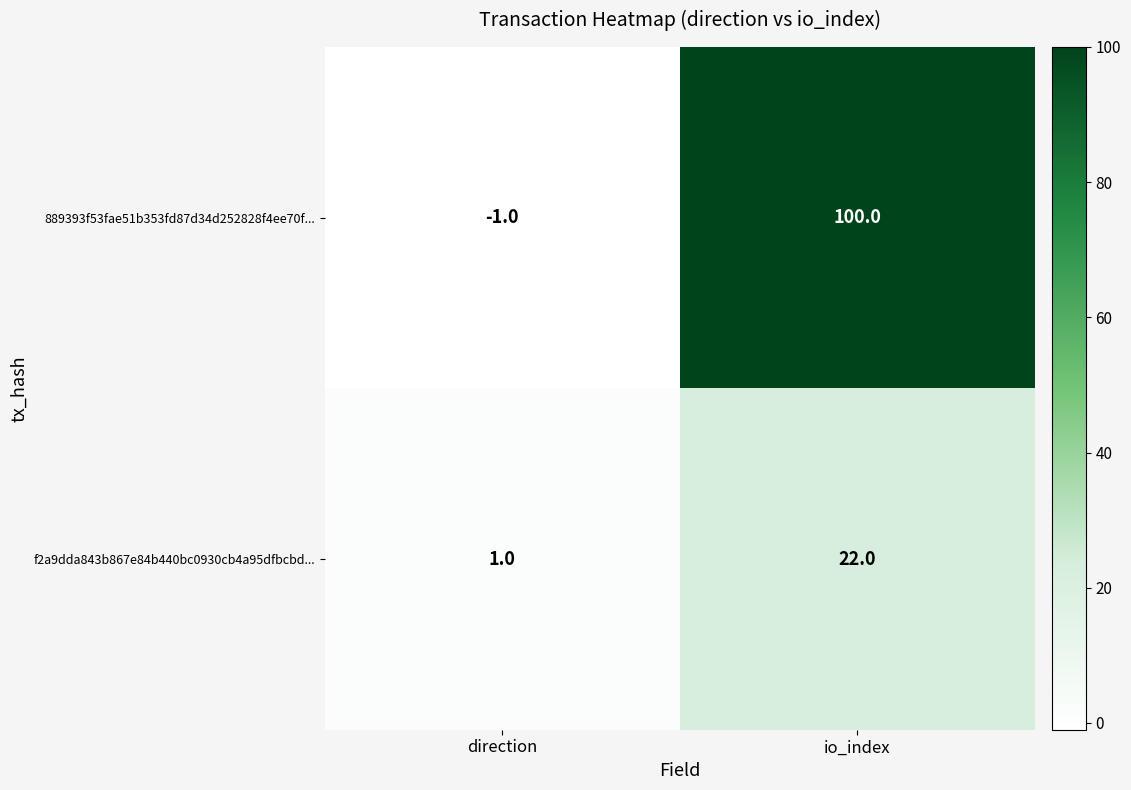

Is it true that f2a9dda843b867e84b440bc0930cb4a95dfbcbd... equals 13 at io_index?

False